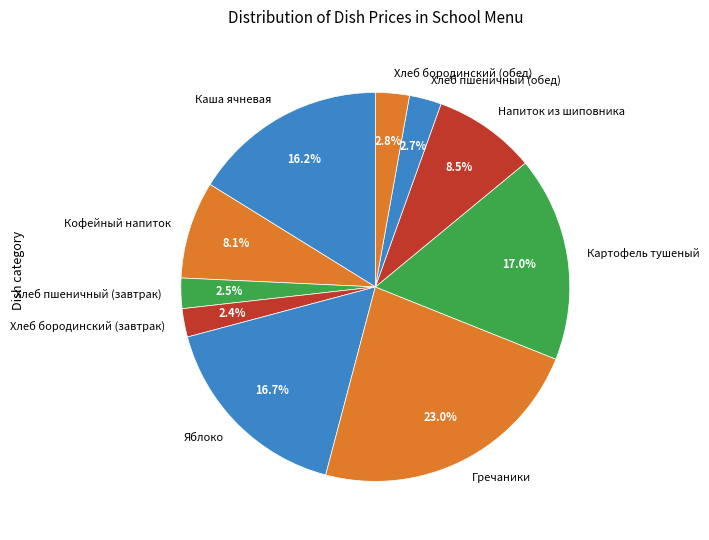

To the nearest percent, what is the difference between the Яблоко and Хлеб пшеничный (обед) slice percentages?

14%